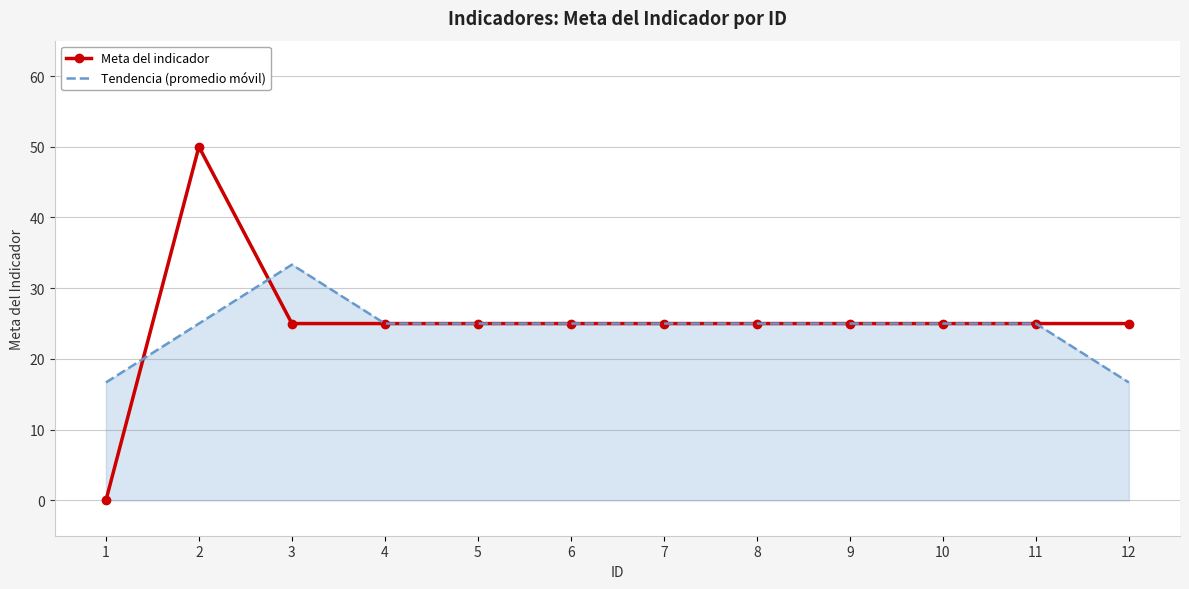

What is the difference between the maximum and minimum values in the Tendencia (promedio móvil) series?

16.7